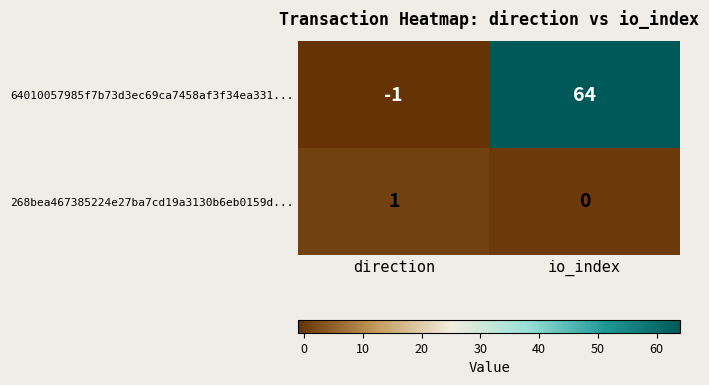

How many data points in 268bea467385224e27ba7cd19a3130b6eb0159d... are less than 1?

1